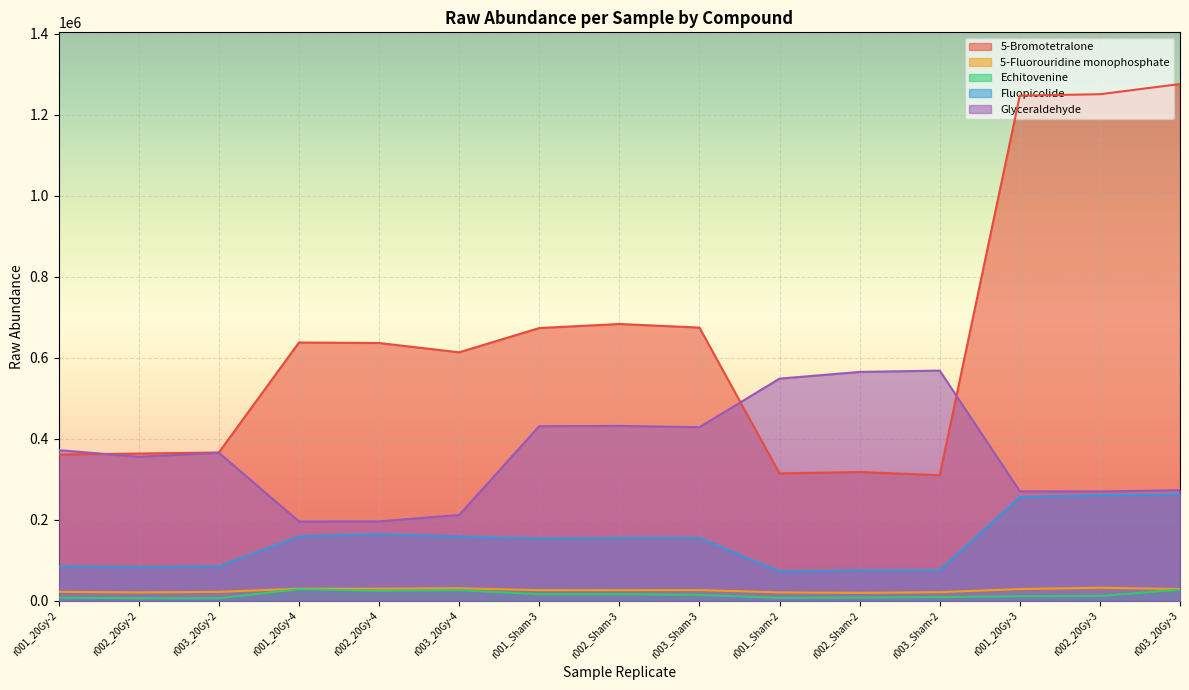

The Echitovenine series shows 24706 at r002_20Gy-4. True or false?

True